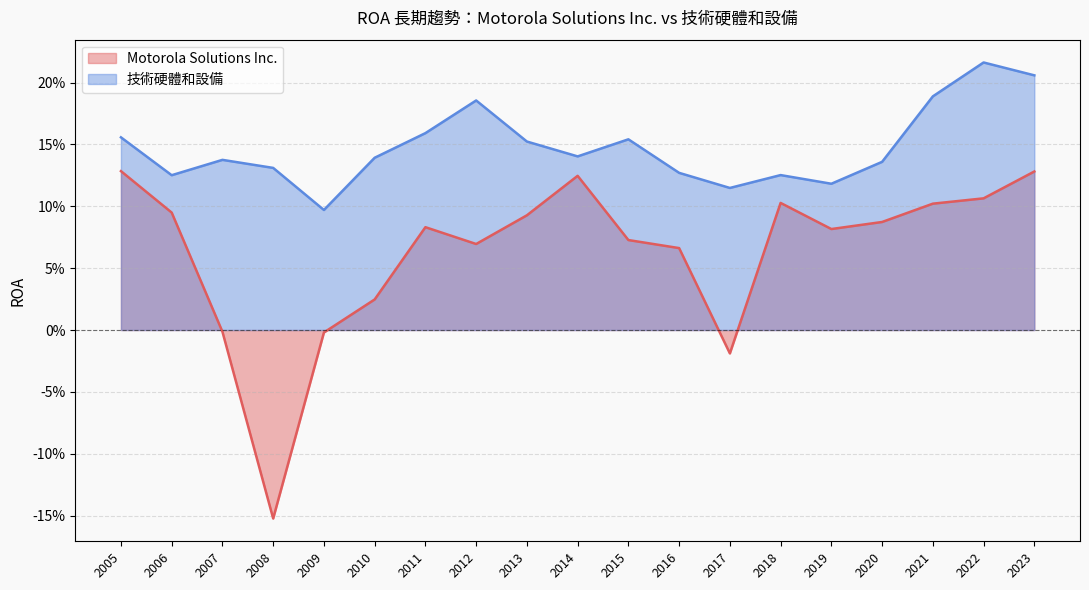

True or false: Motorola Solutions Inc. has a value of 0.1 at 2015.

True